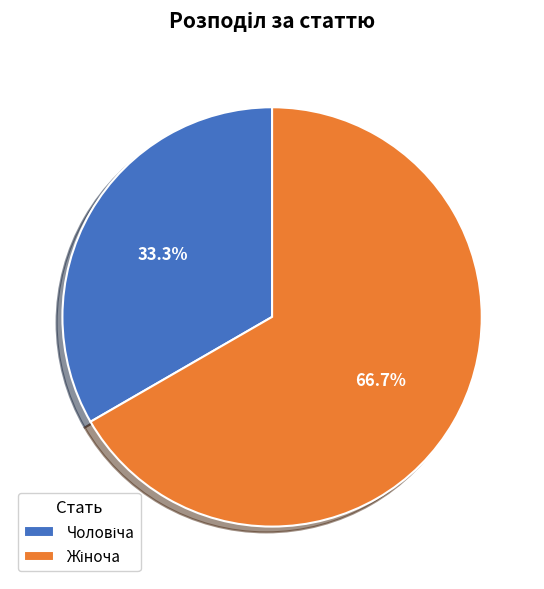

Is there a majority slice in this chart?

Yes